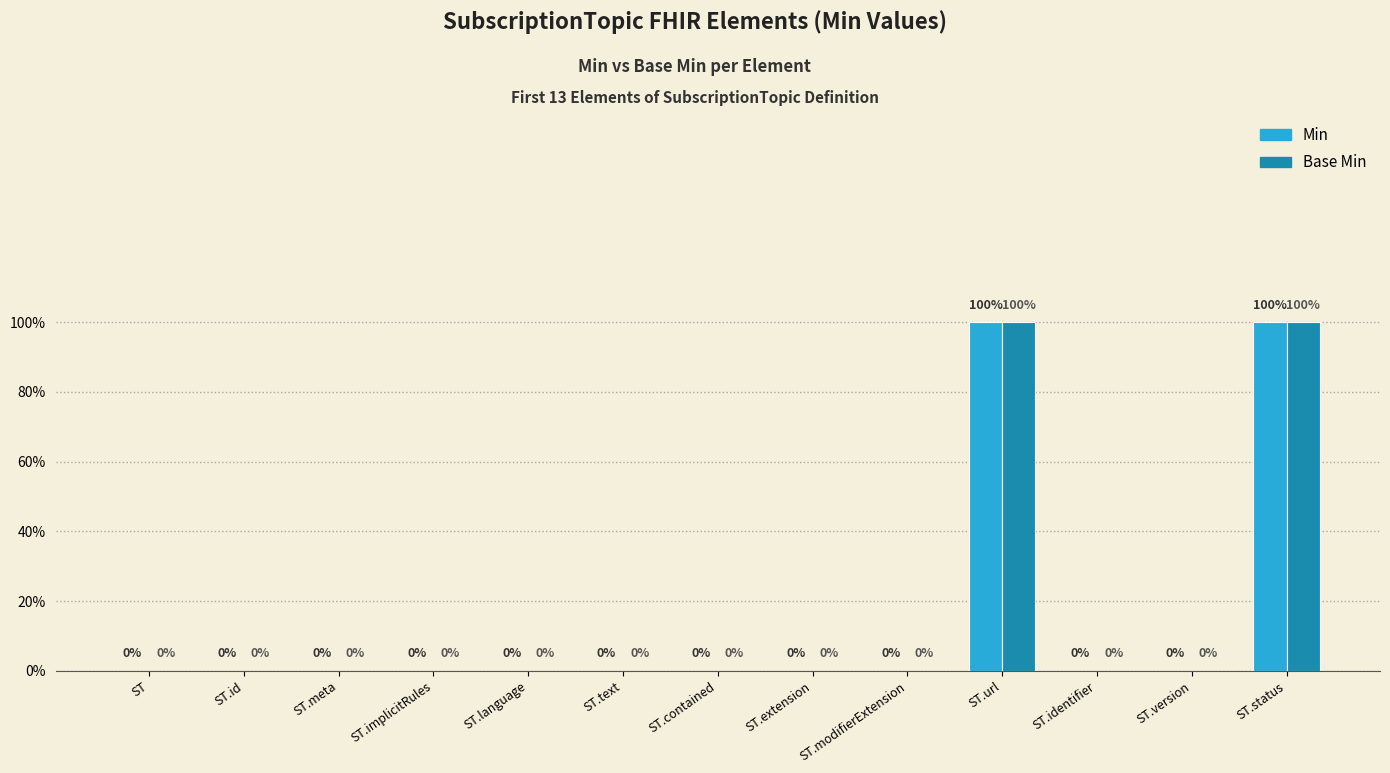

What is the sum of the Base Min values at ST.url and ST.version?

1